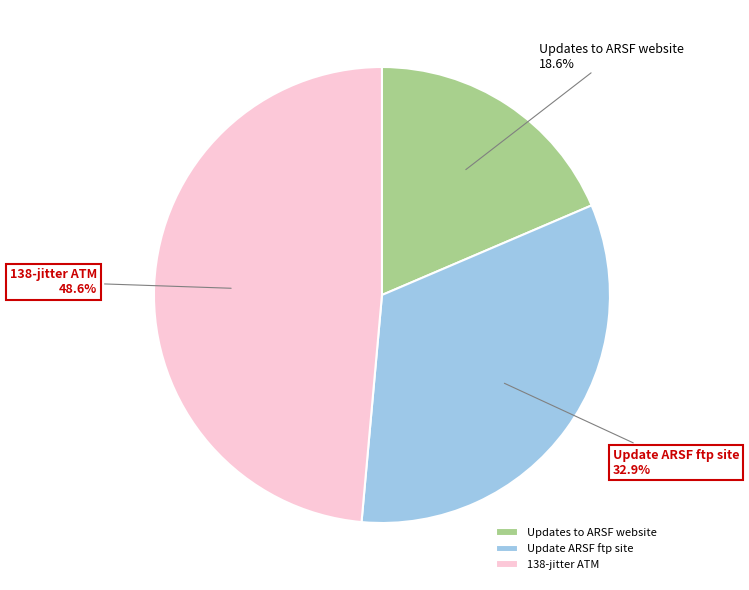

To the nearest percent, what percentage of the pie is Updates to ARSF website?

19%